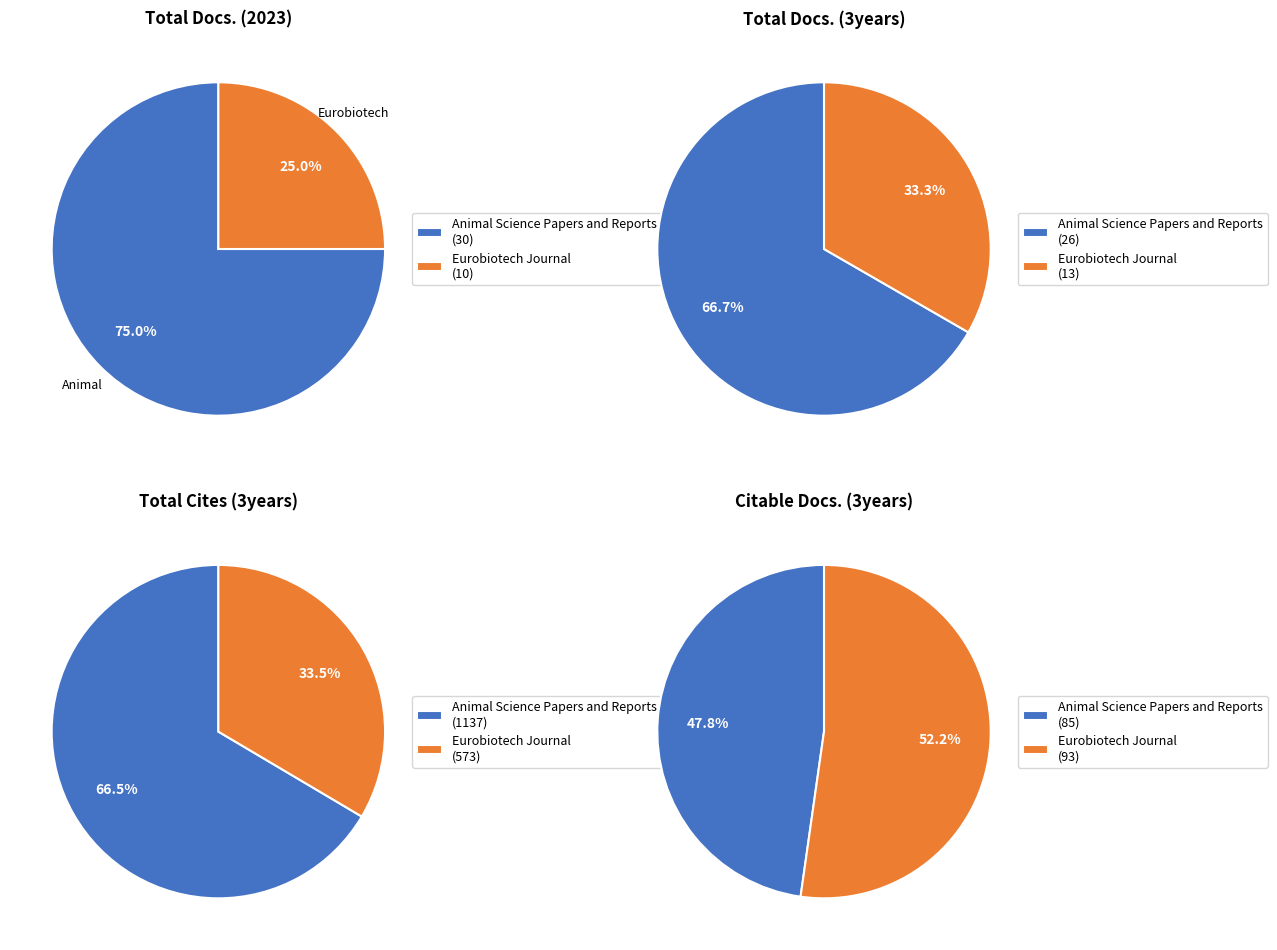

What portion of the pie excludes Animal Science Papers and Reports?

25.0%